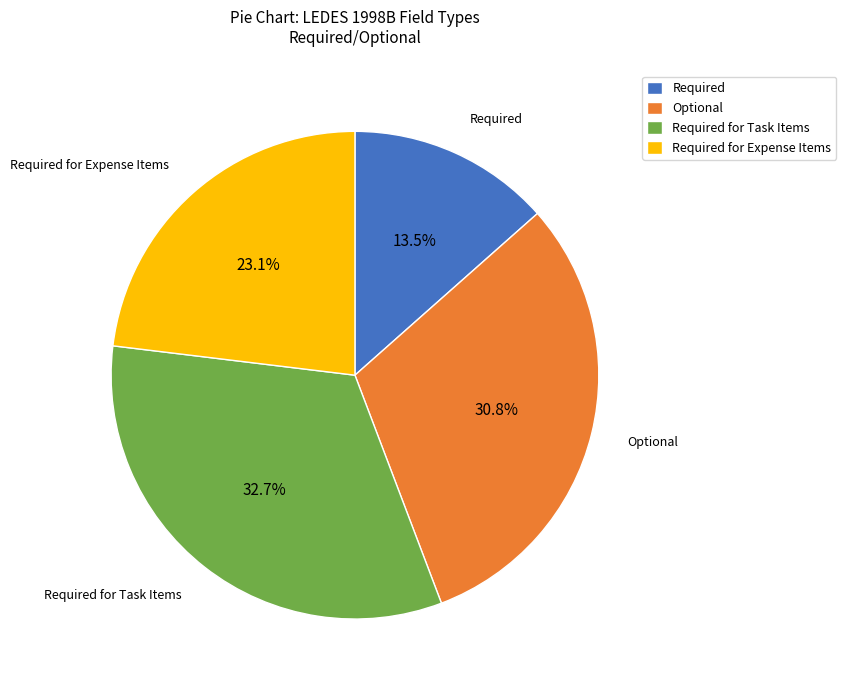

To the nearest percent, what is the difference between the Required for Task Items and Optional slice percentages?

2%